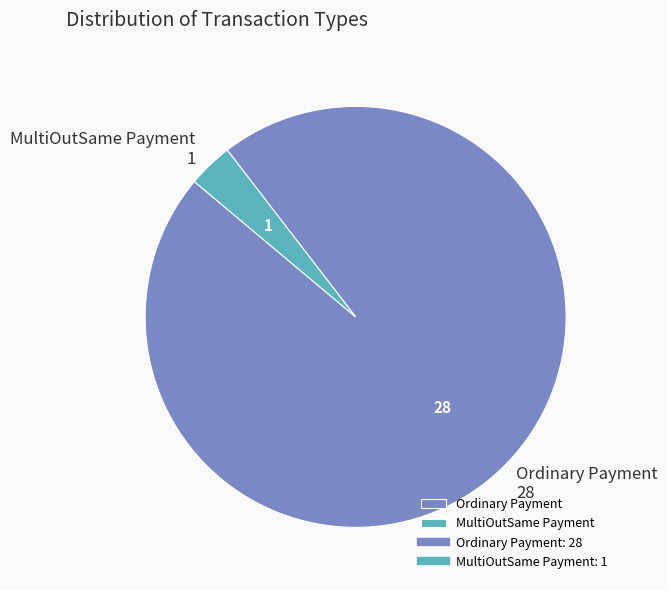

Is MultiOutSame Payment the majority of the pie?

No